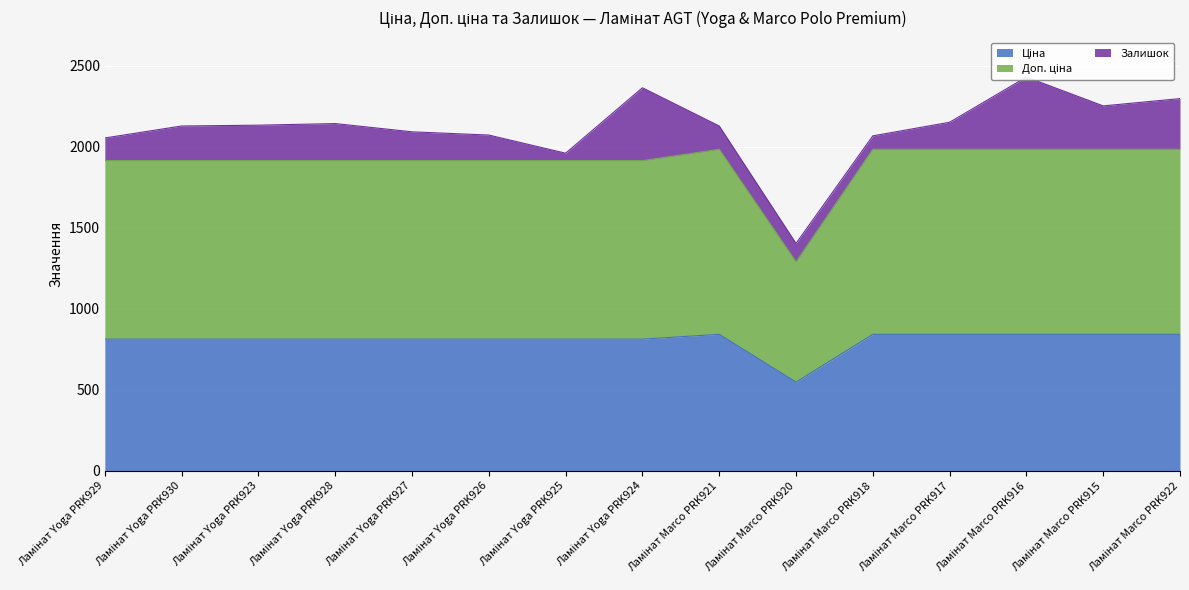

What is the spread (max minus min) of values at Ламінат Yoga PRK930?

1101.8